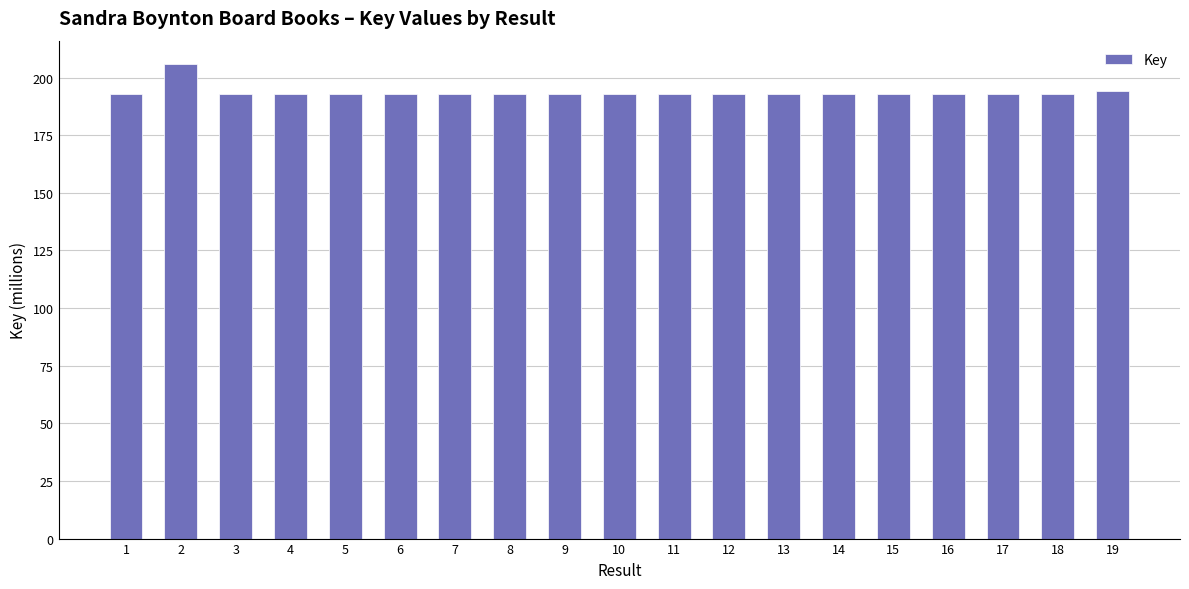

Does the chart contain stacked bars?

No